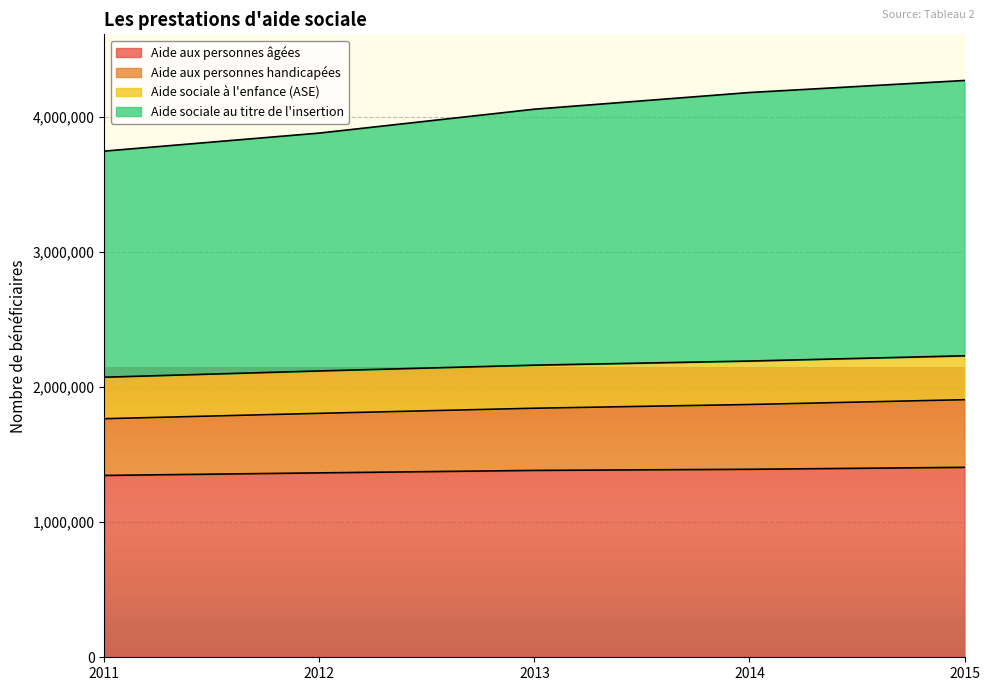

What is the total value across all series at 2014?

4182660